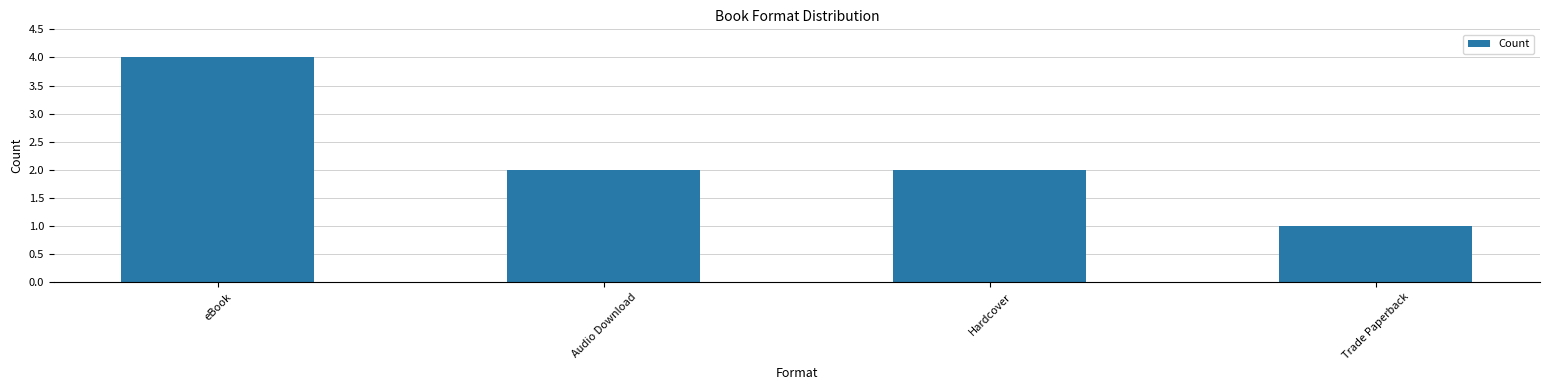

What is the label of the 4th bar from the left?

Trade Paperback